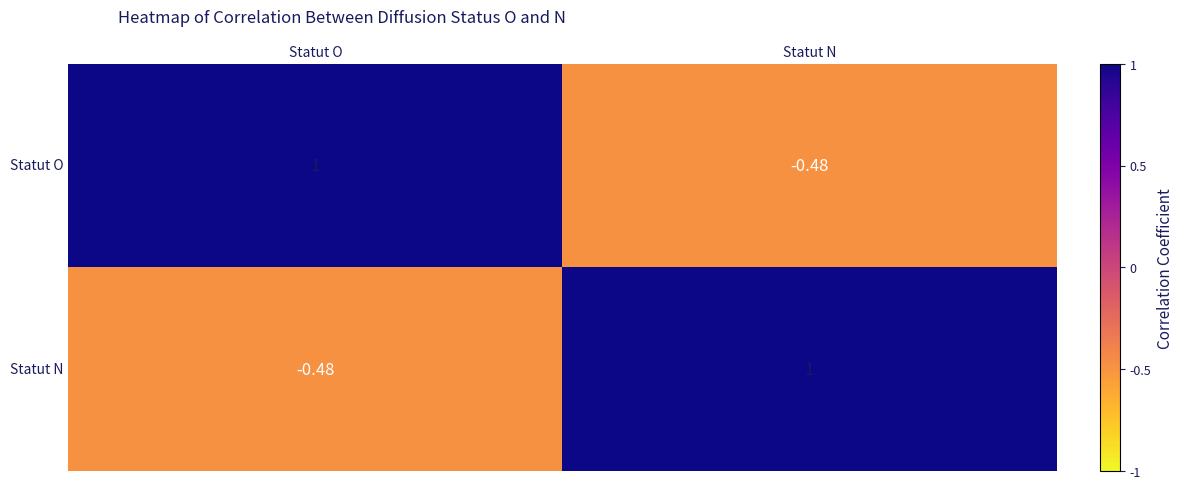

At which label is Statut O closest to 0?

Statut N